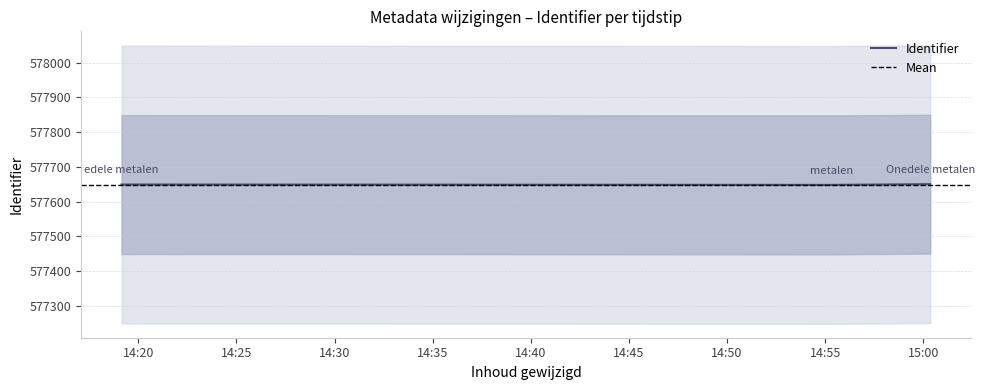

What is the maximum value shown in the chart?

577650